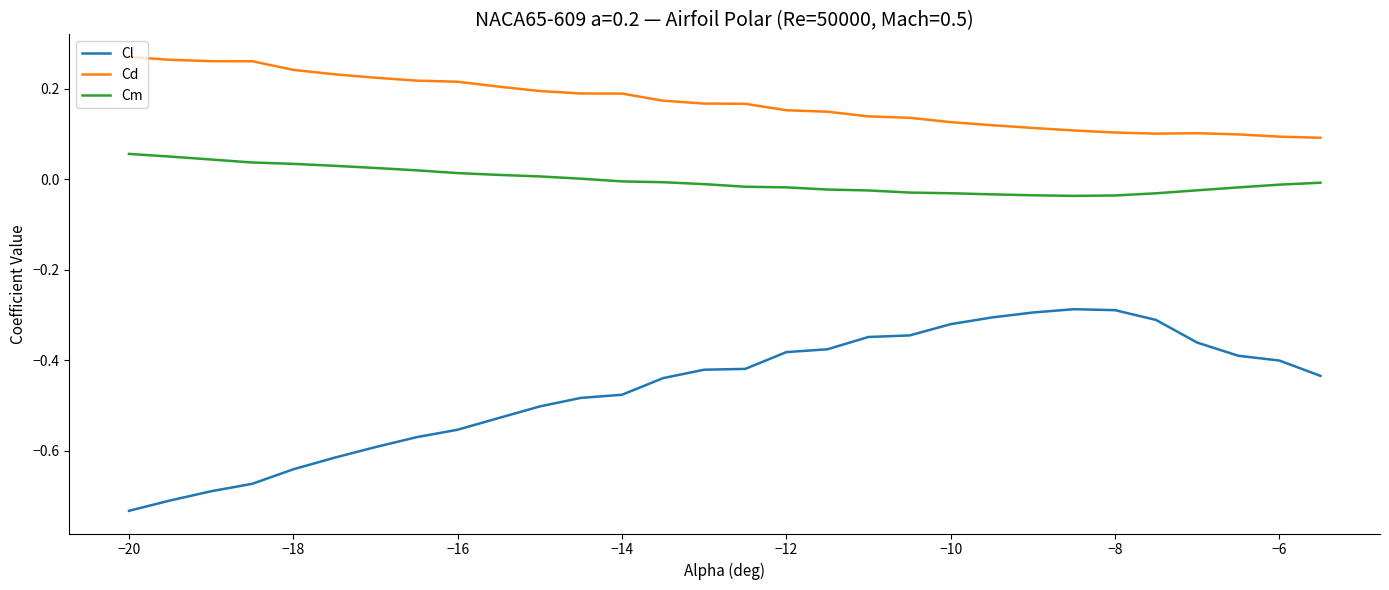

True or false: Cl and Cm cross at least once.

False